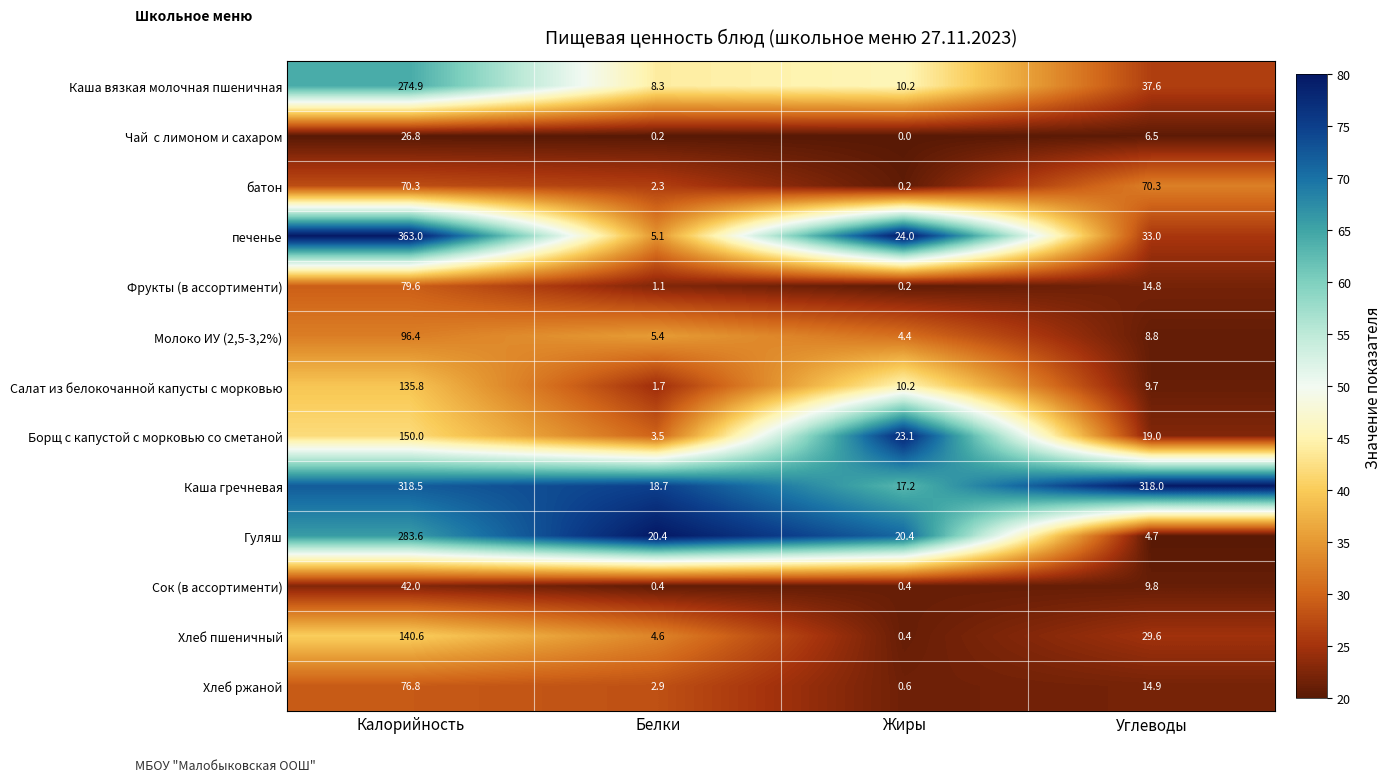

What is the greatest value displayed?

363.0